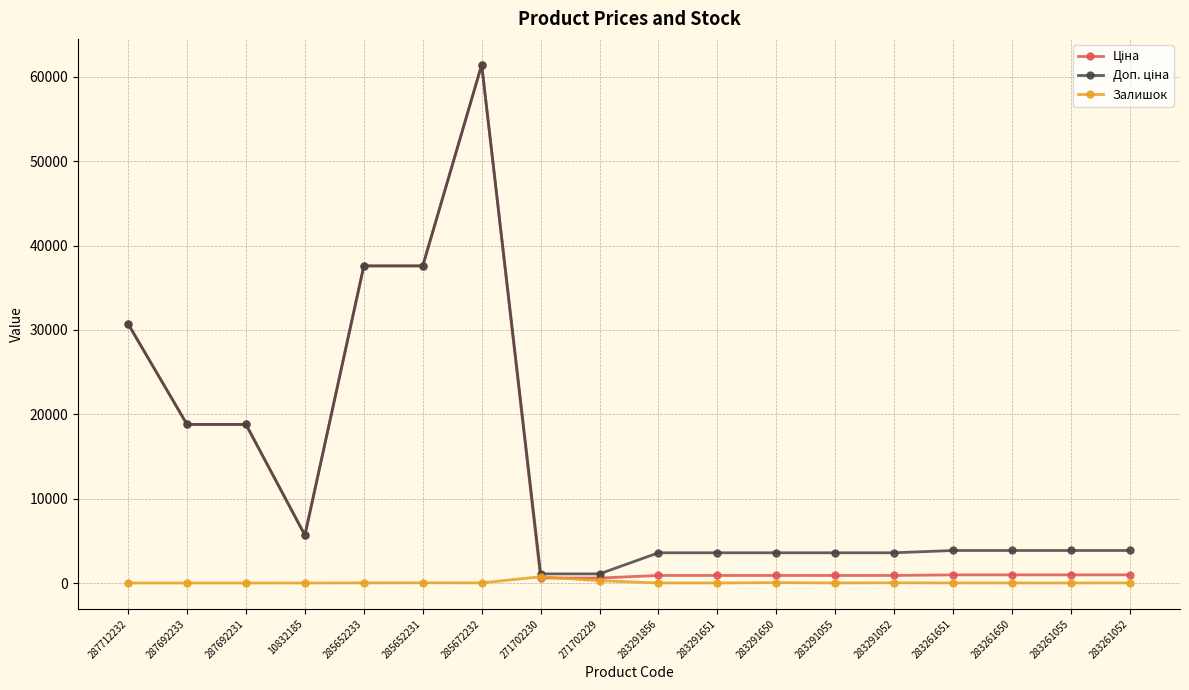

What is the difference between the highest and lowest values at 287712232?

30717.1